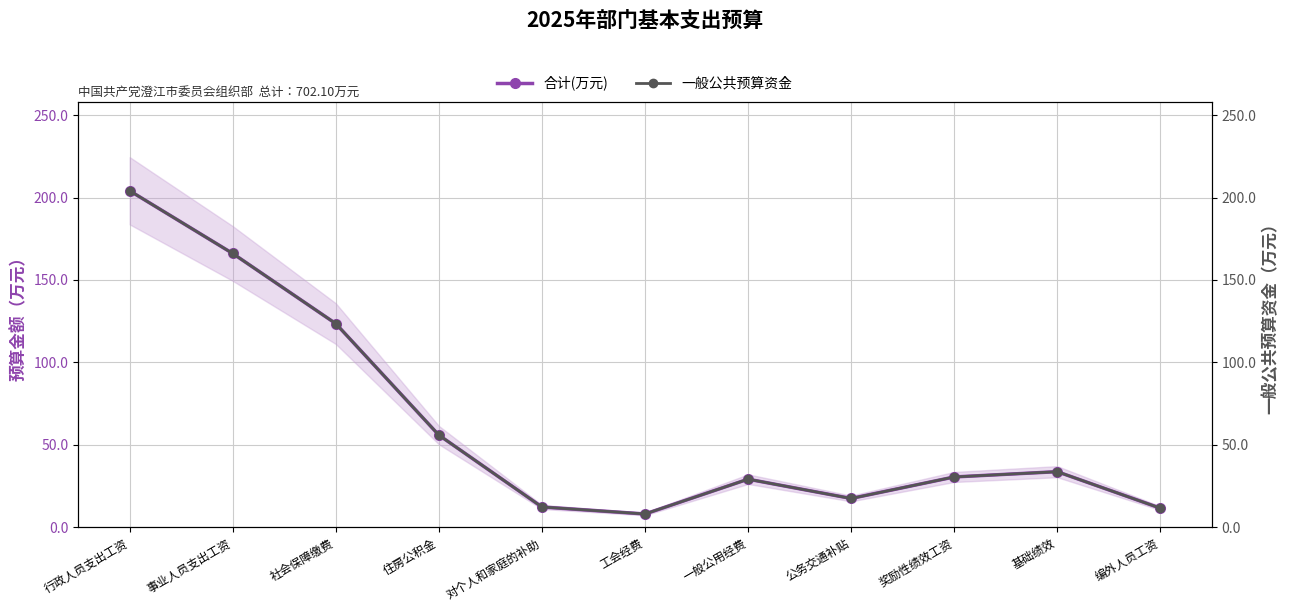

What is the sum of the 合计(万元) values at 公务交通补贴 and 工会经费?

25.4